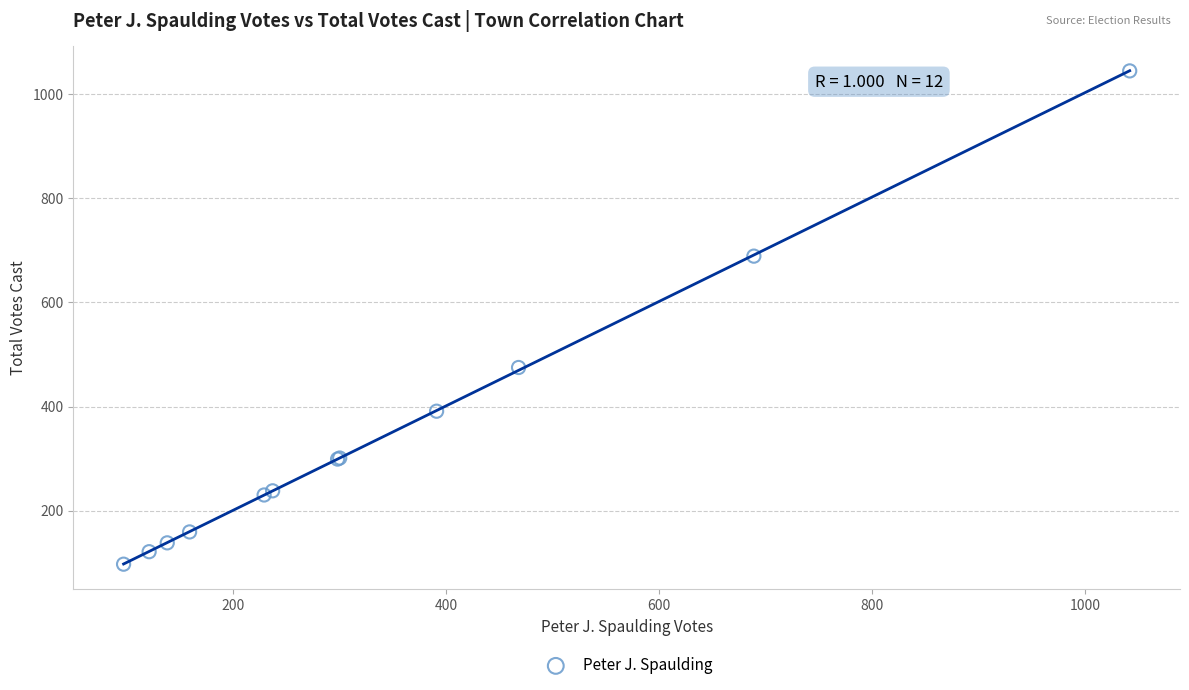

What Y value in the scatter plot is closest to 571?

475